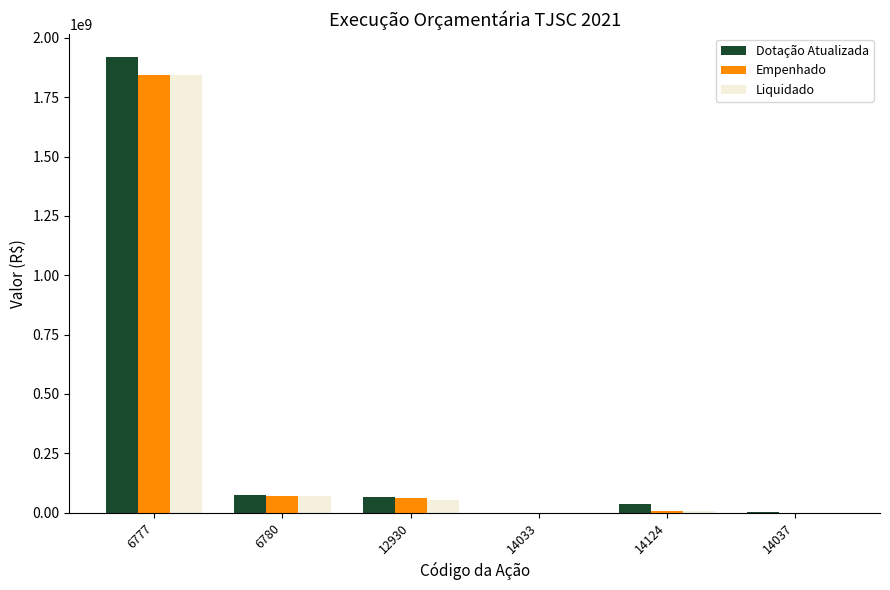

Which label corresponds to the largest value in the chart?

6777